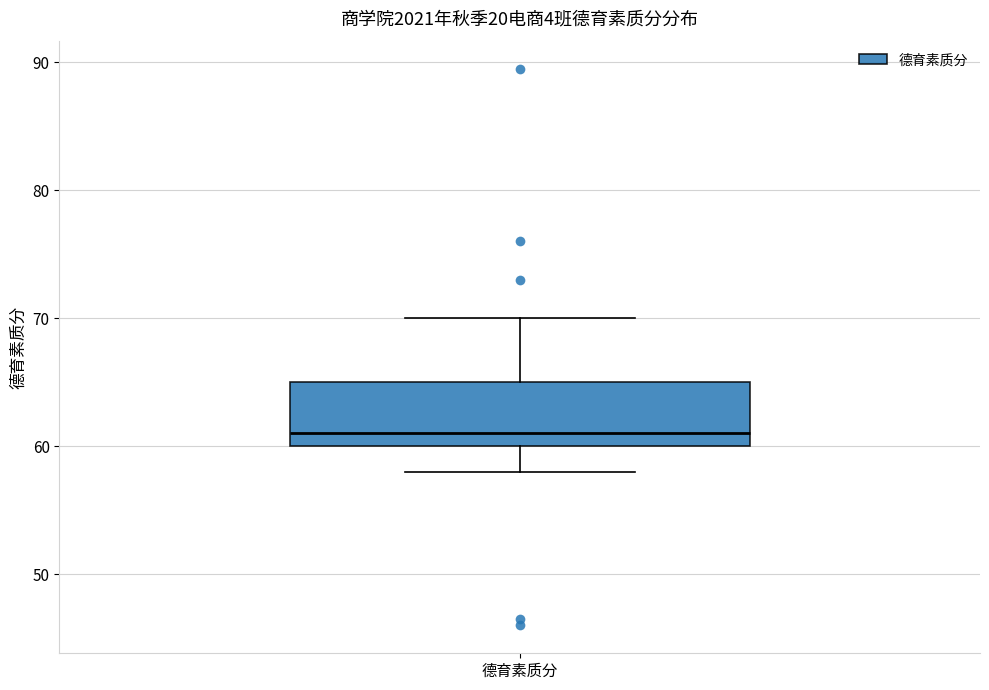

Transcribe this box plot: give where the median line is, the range the box spans, and where the two whiskers end, as read against the y-axis. The values are not printed on the chart, so give them approximately, as read against the axis.

median 61, box 60 to 65, whiskers 58 to 70